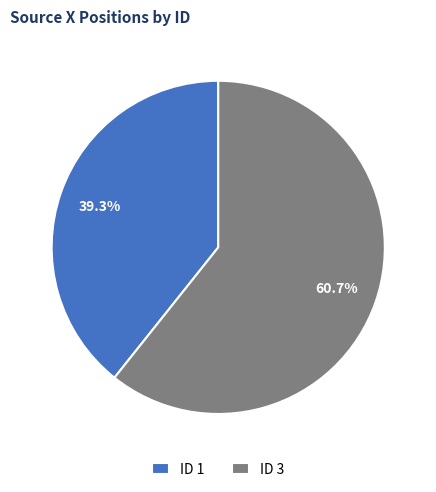

Rank the categories by value from highest to lowest.

ID 3, ID 1